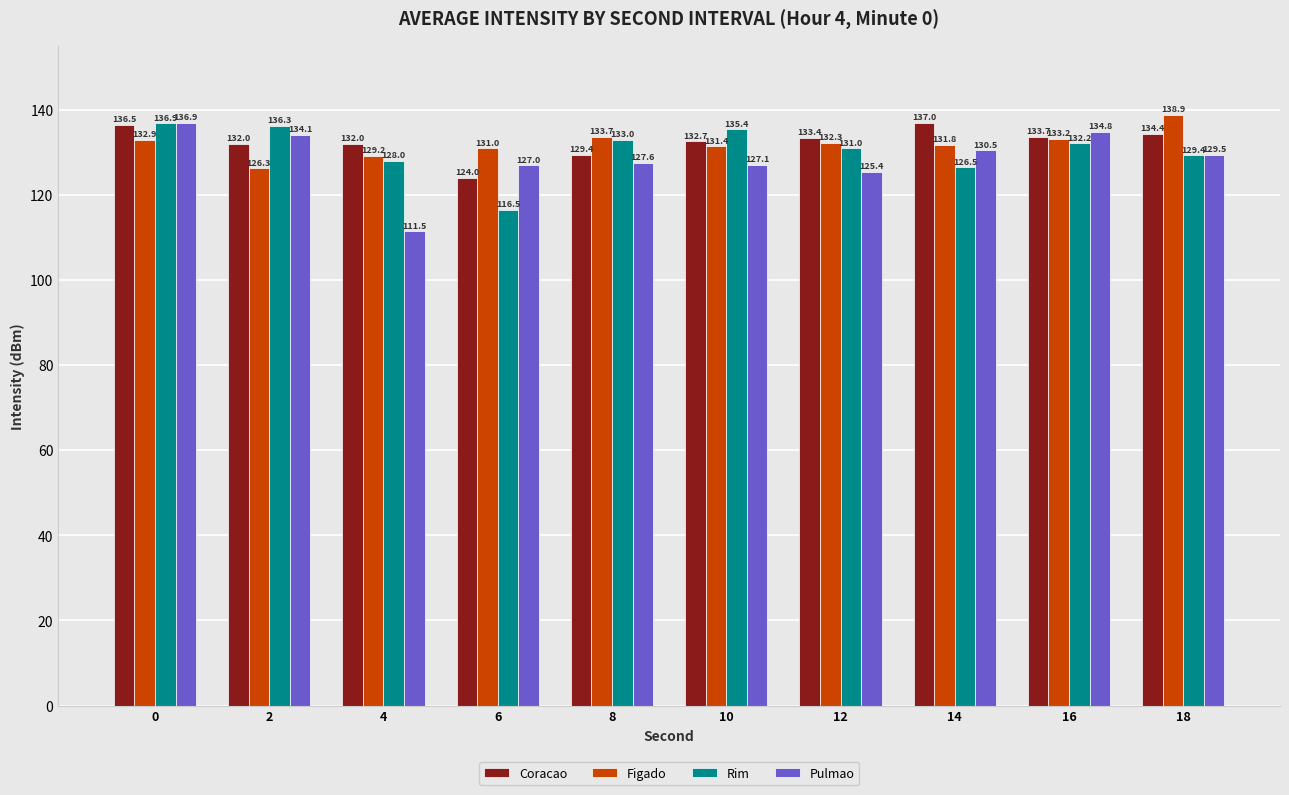

Reading right to left, transcribe all the data shown in this chart.

Coracao: 18=134.4	16=133.7	14=137.0	12=133.4	10=132.7	8=129.4	6=124.0	4=132.0	2=132.0	0=136.5
Figado: 18=138.9	16=133.2	14=131.8	12=132.3	10=131.4	8=133.7	6=131.0	4=129.2	2=126.3	0=132.9
Rim: 18=129.4	16=132.2	14=126.5	12=131.0	10=135.4	8=133.0	6=116.5	4=128.0	2=136.3	0=136.9
Pulmao: 18=129.5	16=134.8	14=130.5	12=125.4	10=127.1	8=127.6	6=127.0	4=111.5	2=134.1	0=136.9